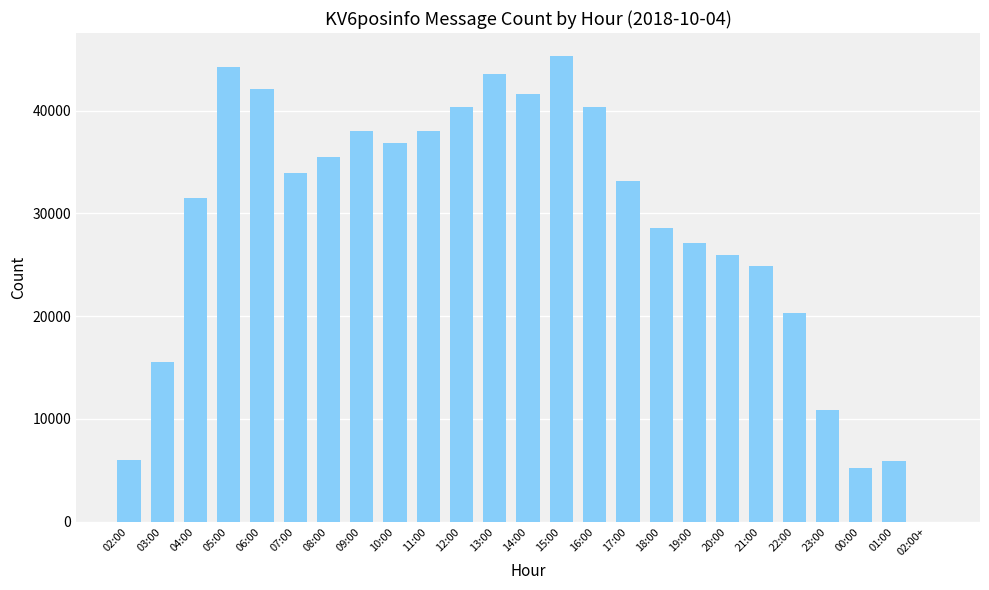

Which category has the highest value across all series?

15:00